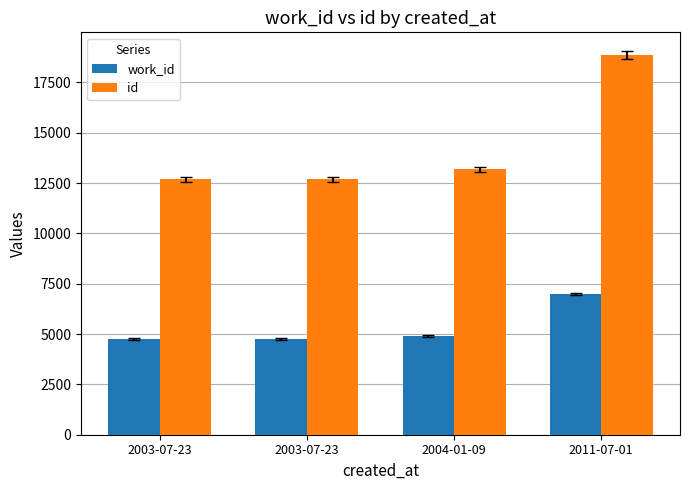

What are all the series names shown in the legend?

work_id, id